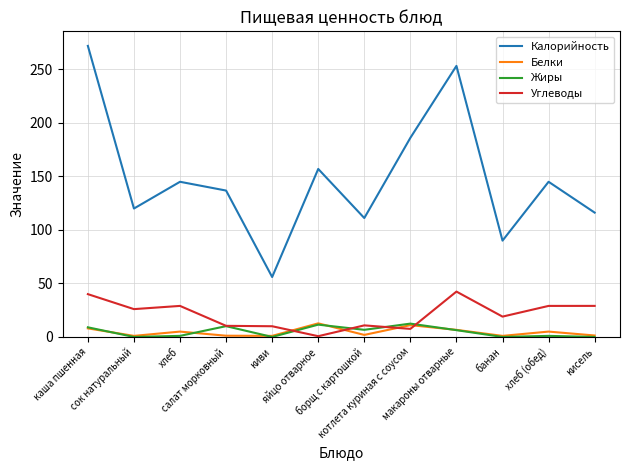

Which series has the largest total across all categories?

Калорийность